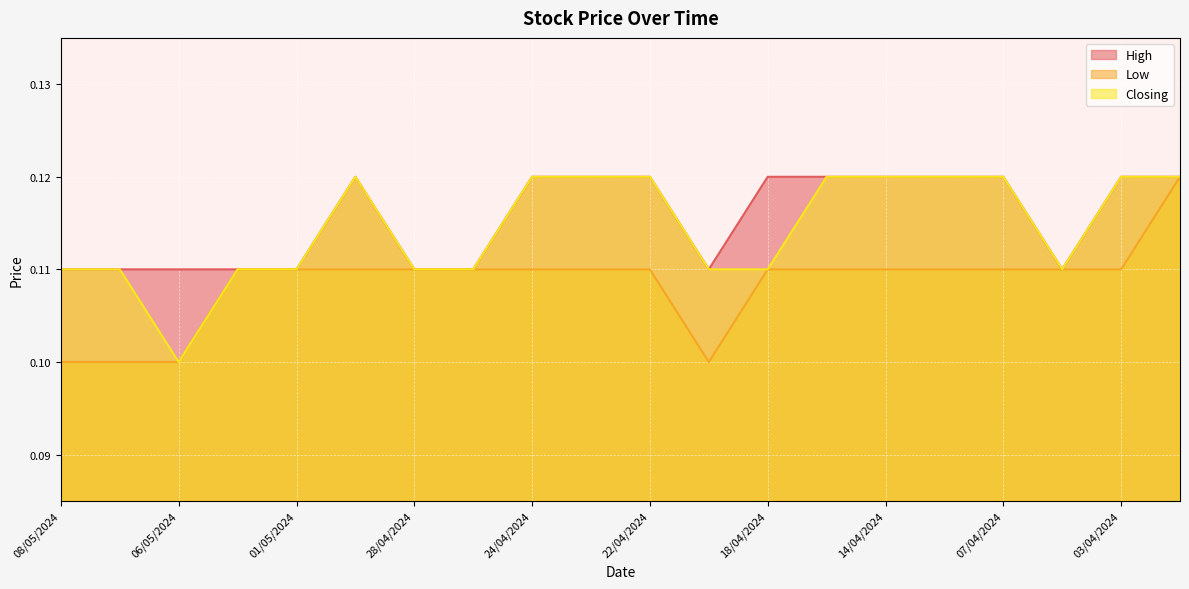

Reading left to right, transcribe all the data shown in this chart.

High: 0.1	0.1	0.1	0.1	0.1	0.1	0.1	0.1	0.1	0.1	0.1	0.1	0.1	0.1	0.1	0.1	0.1	0.1	0.1	0.1
Low: 0.1	0.1	0.1	0.1	0.1	0.1	0.1	0.1	0.1	0.1	0.1	0.1	0.1	0.1	0.1	0.1	0.1	0.1	0.1	0.1
Closing: 0.1	0.1	0.1	0.1	0.1	0.1	0.1	0.1	0.1	0.1	0.1	0.1	0.1	0.1	0.1	0.1	0.1	0.1	0.1	0.1